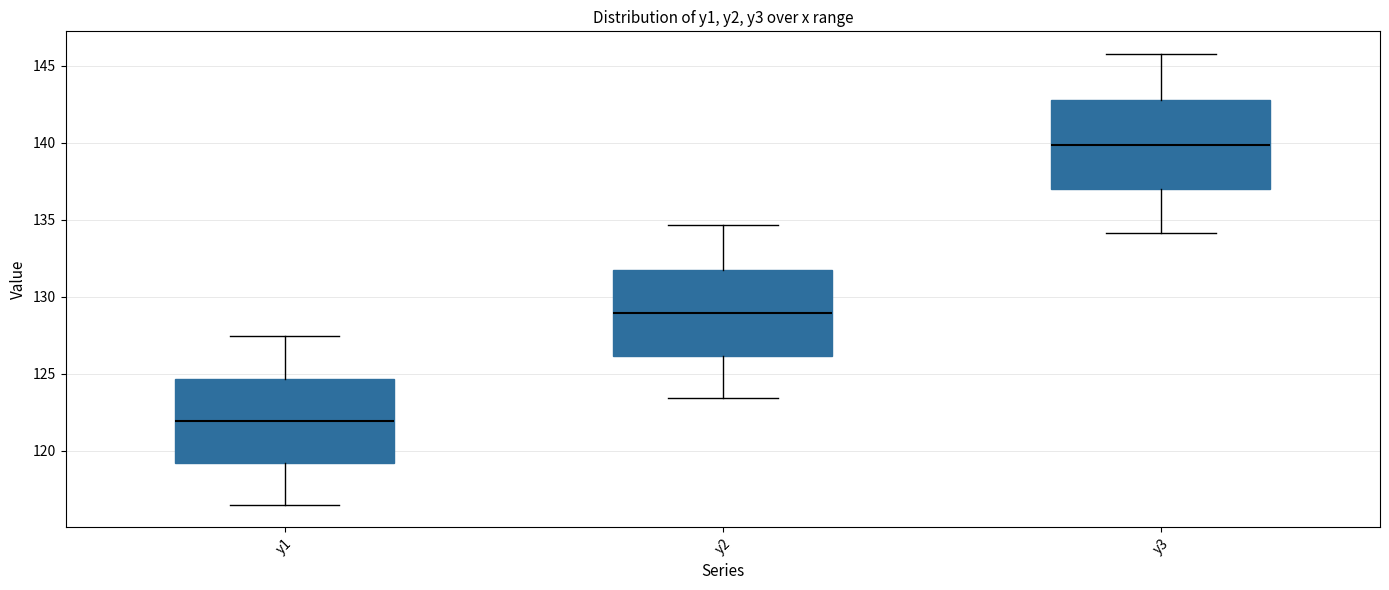

Reading left to right, read every box against the y-axis: the position of its median line, the range the box covers, and the ends of its whiskers. The values are not printed on the chart, so give them approximately, as read against the axis.

y1: median 122.0, box 119.0 to 124.5, whiskers 116.5 to 127.5
y2: median 129.0, box 126.0 to 132.0, whiskers 123.5 to 134.5
y3: median 140.0, box 137.0 to 143.0, whiskers 134.0 to 146.0